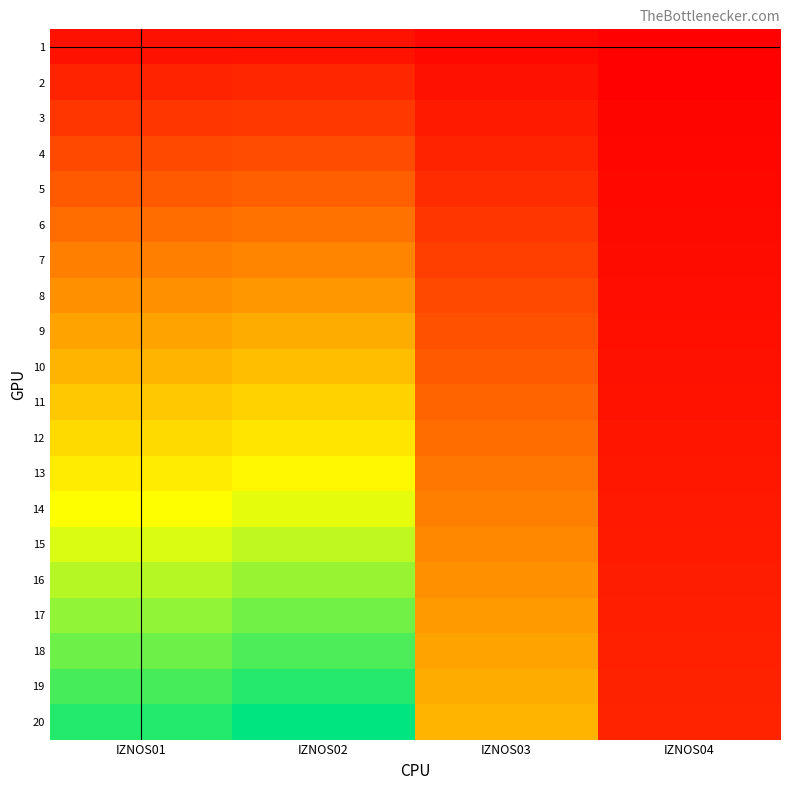

Reading left to right, extract all data points from this chart.

1: IZNOS01=0.0	IZNOS02=0.1	IZNOS03=0.0	IZNOS04=0.0
2: IZNOS01=0.1	IZNOS02=0.1	IZNOS03=0.0	IZNOS04=0.0
3: IZNOS01=0.1	IZNOS02=0.1	IZNOS03=0.1	IZNOS04=0.0
4: IZNOS01=0.2	IZNOS02=0.2	IZNOS03=0.1	IZNOS04=0.0
5: IZNOS01=0.2	IZNOS02=0.2	IZNOS03=0.1	IZNOS04=0.0
6: IZNOS01=0.3	IZNOS02=0.3	IZNOS03=0.1	IZNOS04=0.0
7: IZNOS01=0.3	IZNOS02=0.3	IZNOS03=0.2	IZNOS04=0.0
8: IZNOS01=0.4	IZNOS02=0.4	IZNOS03=0.2	IZNOS04=0.0
9: IZNOS01=0.4	IZNOS02=0.5	IZNOS03=0.2	IZNOS04=0.0
10: IZNOS01=0.5	IZNOS02=0.5	IZNOS03=0.2	IZNOS04=0.0
11: IZNOS01=0.5	IZNOS02=0.6	IZNOS03=0.3	IZNOS04=0.1
12: IZNOS01=0.6	IZNOS02=0.6	IZNOS03=0.3	IZNOS04=0.1
13: IZNOS01=0.6	IZNOS02=0.7	IZNOS03=0.3	IZNOS04=0.1
14: IZNOS01=0.7	IZNOS02=0.7	IZNOS03=0.3	IZNOS04=0.1
15: IZNOS01=0.7	IZNOS02=0.8	IZNOS03=0.4	IZNOS04=0.1
16: IZNOS01=0.8	IZNOS02=0.8	IZNOS03=0.4	IZNOS04=0.1
17: IZNOS01=0.8	IZNOS02=0.8	IZNOS03=0.4	IZNOS04=0.1
18: IZNOS01=0.9	IZNOS02=0.9	IZNOS03=0.4	IZNOS04=0.1
19: IZNOS01=0.9	IZNOS02=0.9	IZNOS03=0.5	IZNOS04=0.1
20: IZNOS01=1.0	IZNOS02=1.0	IZNOS03=0.5	IZNOS04=0.1